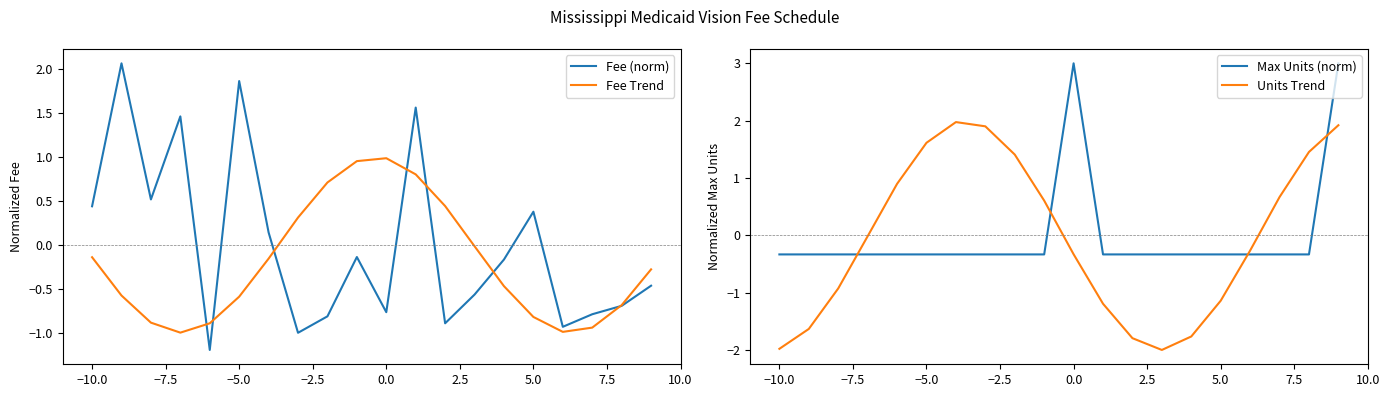

The value of Fee Trend at 0.0 is 1.0. True or false?

True